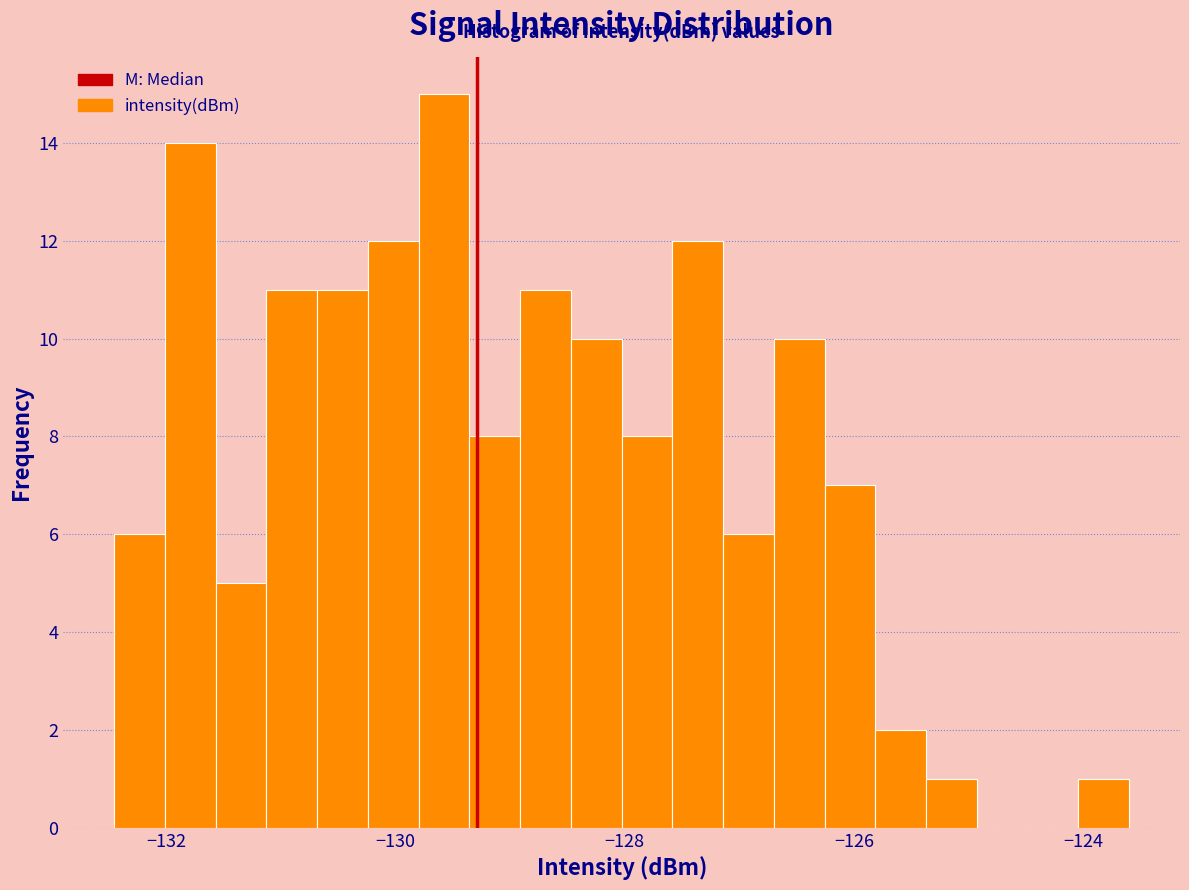

Read against the x-axis, roughly where is the centre of the tallest bar?

-129.6